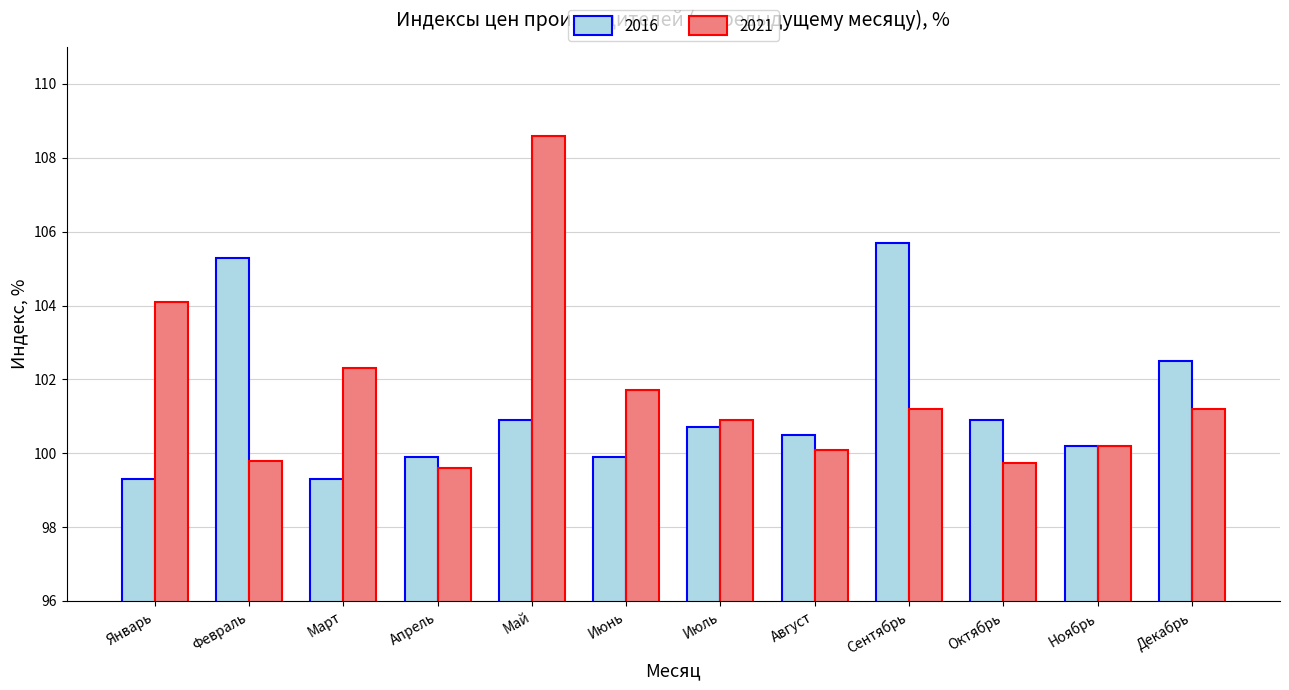

How many values in the 2016 series are below 100?

4